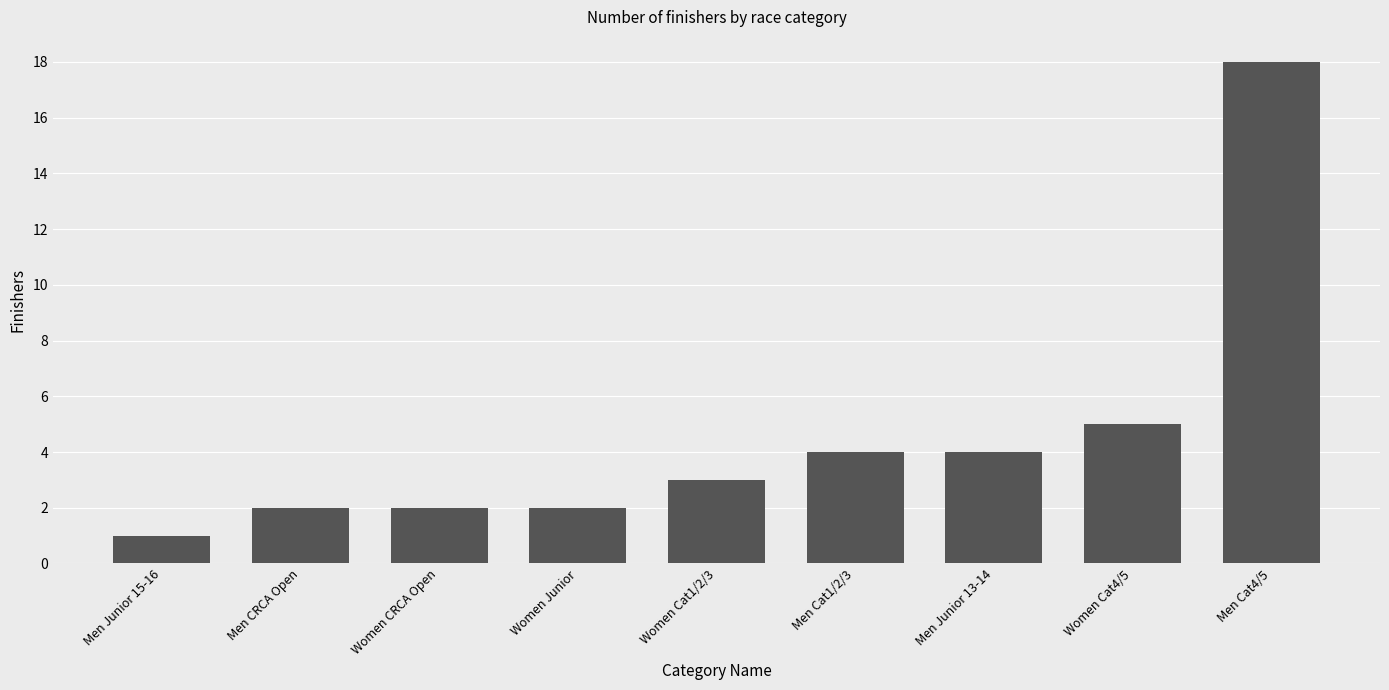

What is the sum of all values?

41